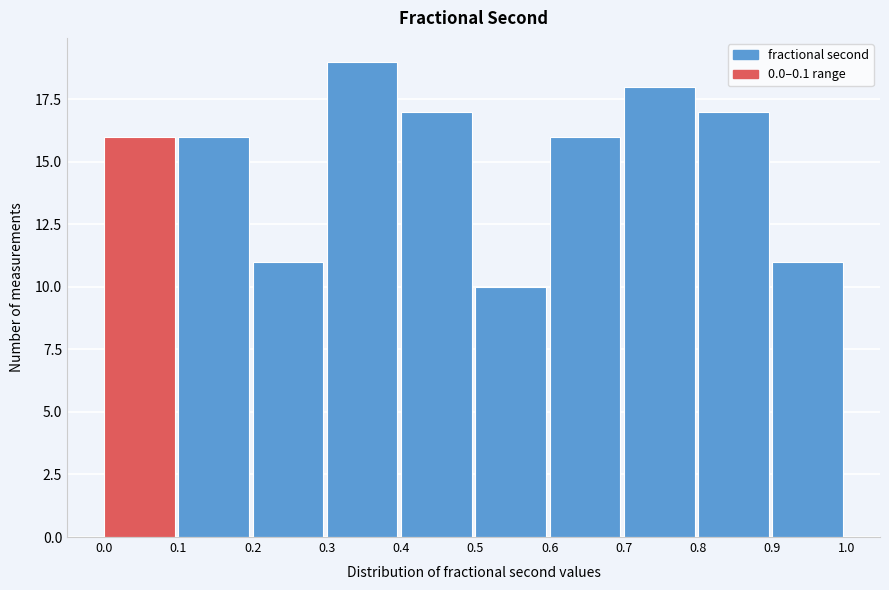

How tall is the bar that spans 0.5 to 0.6 on the x-axis? The values are not printed on the chart, so give them approximately, as read against the axis.

10